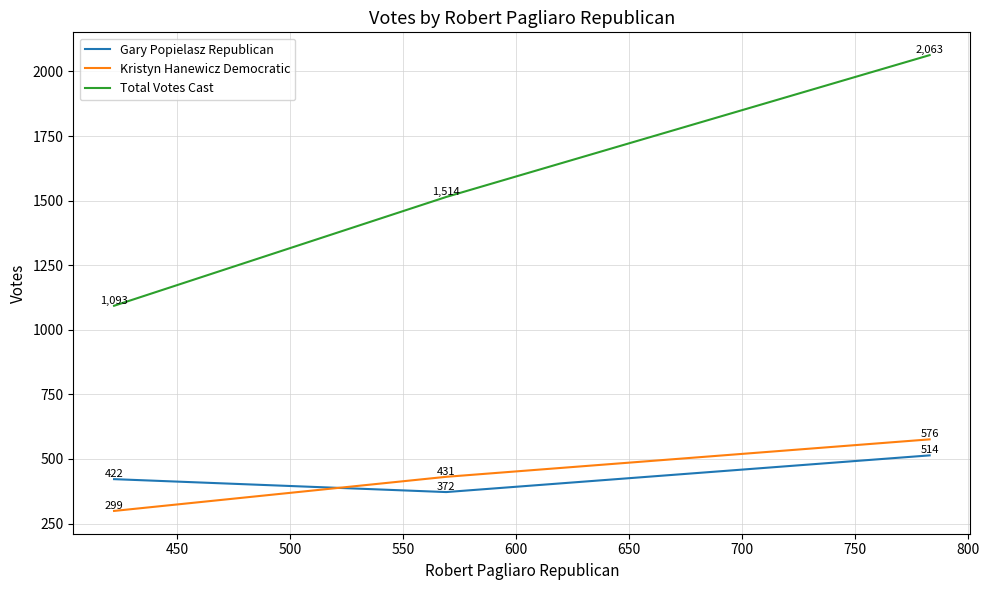

What is the difference between the maximum and minimum values in the Kristyn Hanewicz Democratic series?

277